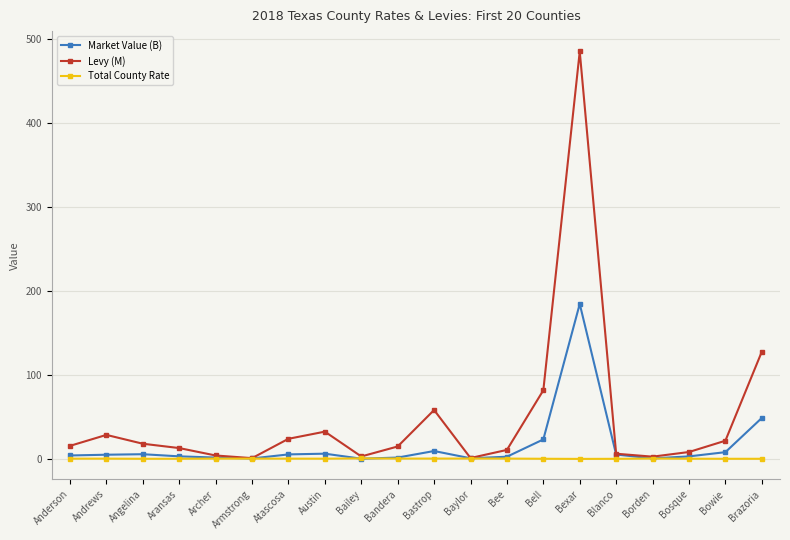

What is the label of the 20th point from the left?

Brazoria